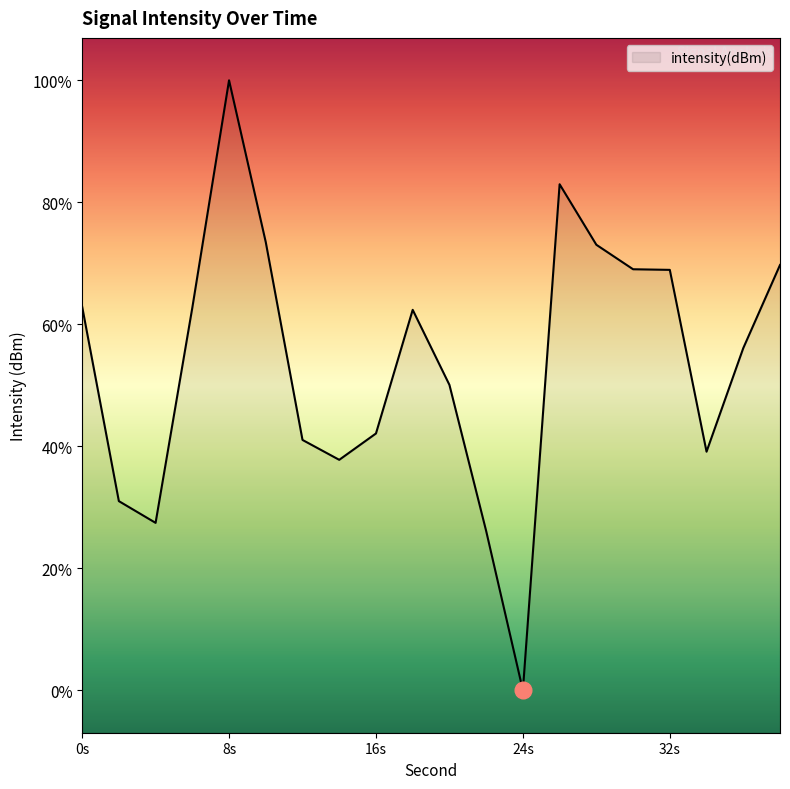

Rank the categories by value from lowest to highest.

24, 22, 4, 2, 14, 34, 12, 16, 20, 36, 18, 6, 0, 32, 30, 38, 28, 10, 26, 8